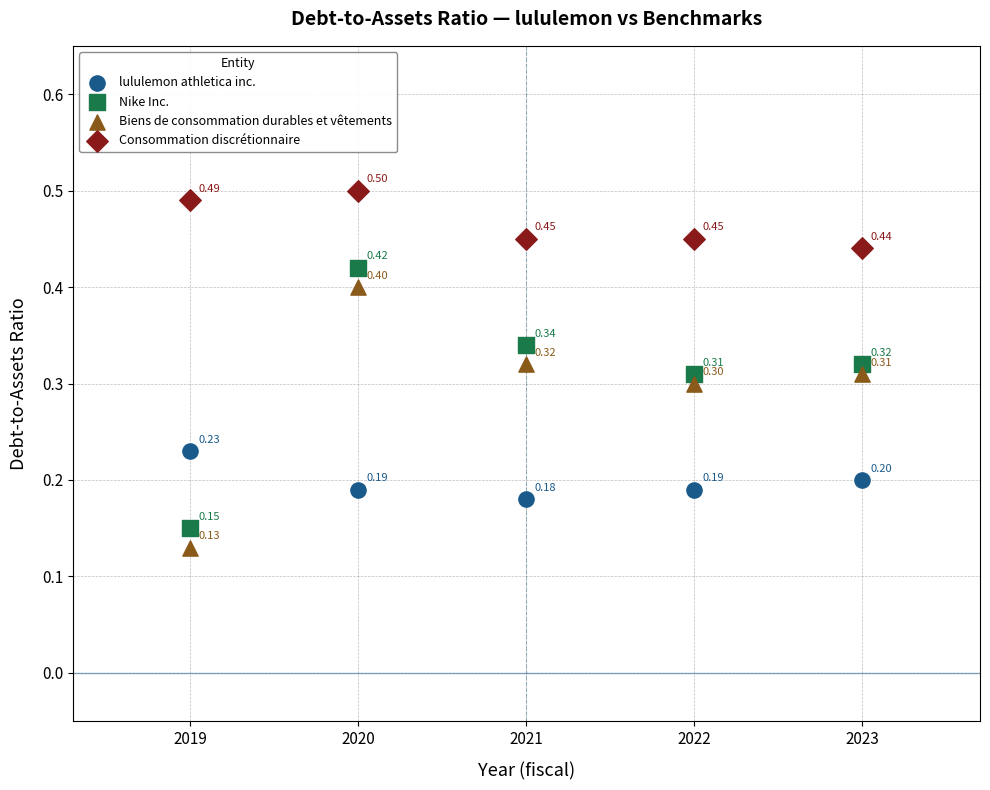

Which series contains the lowest Y value?

Biens de consommation durables et vêtements